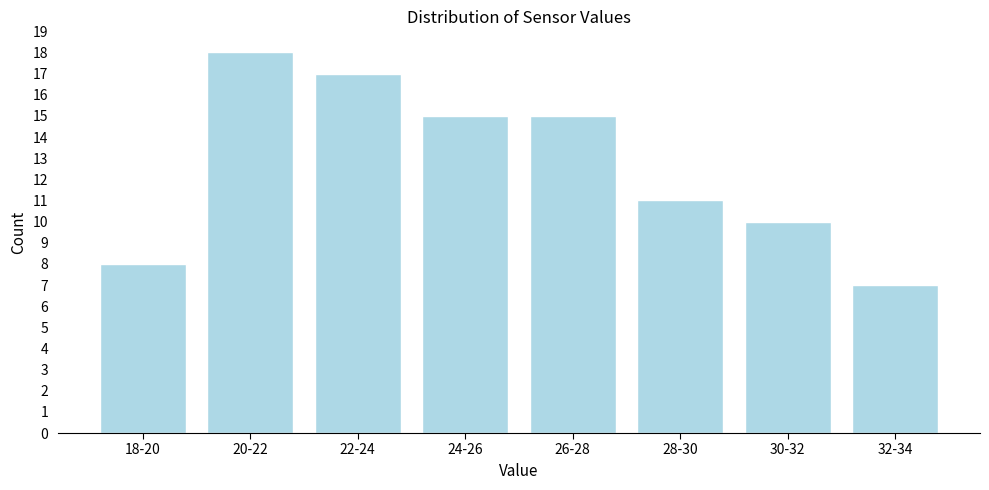

Reading right to left, list all the values displayed in this chart.

7	10	11	15	15	17	18	8